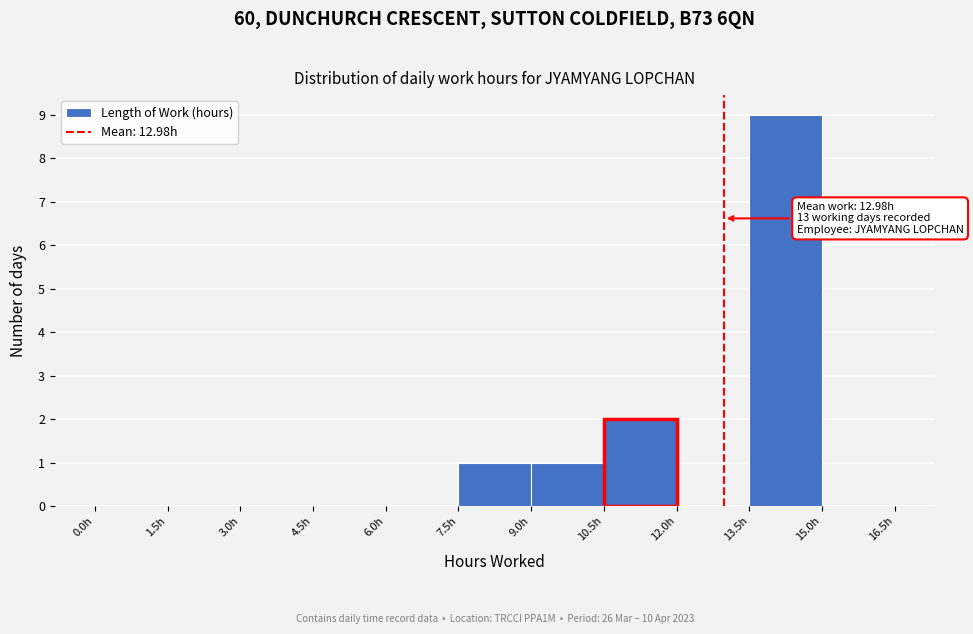

Which range on the x-axis has the tallest bar?

13.5 to 15.0